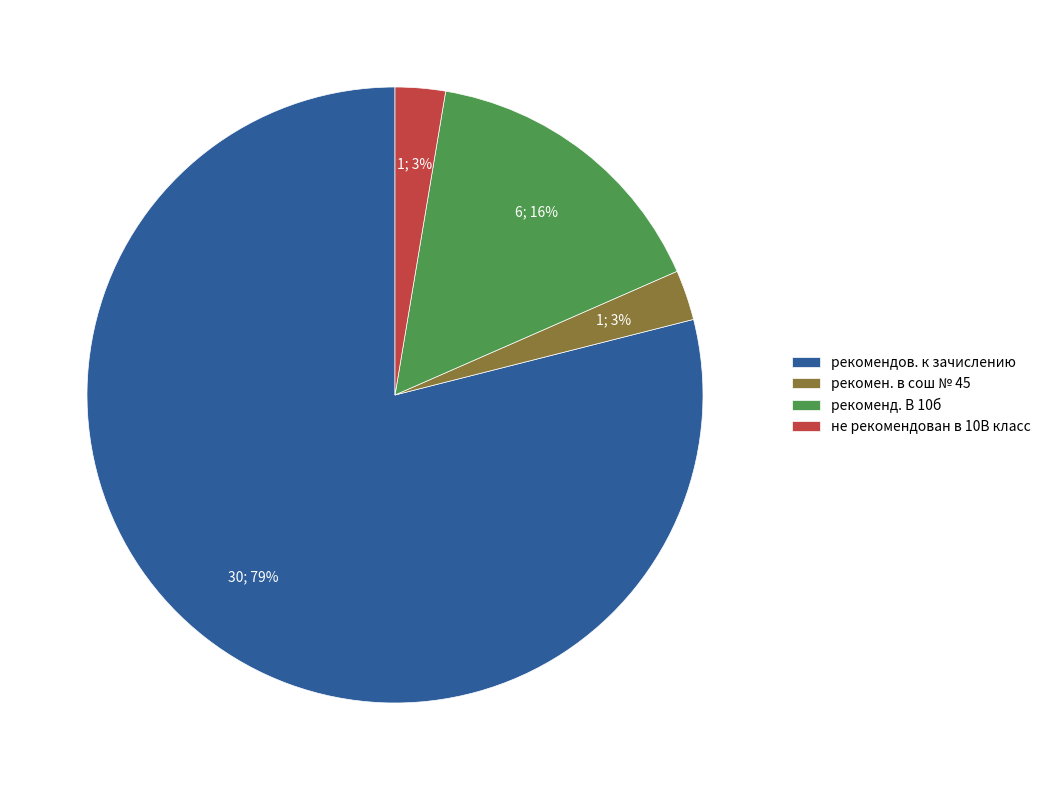

Which slice is the largest?

рекомендов. к зачислению